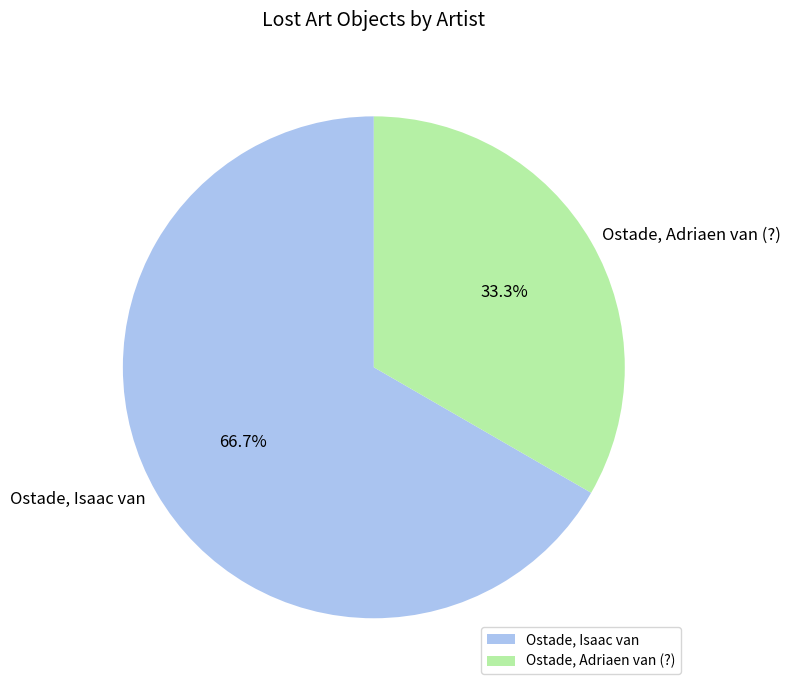

To the nearest percent, what is the difference between the largest and smallest slice percentages?

33%